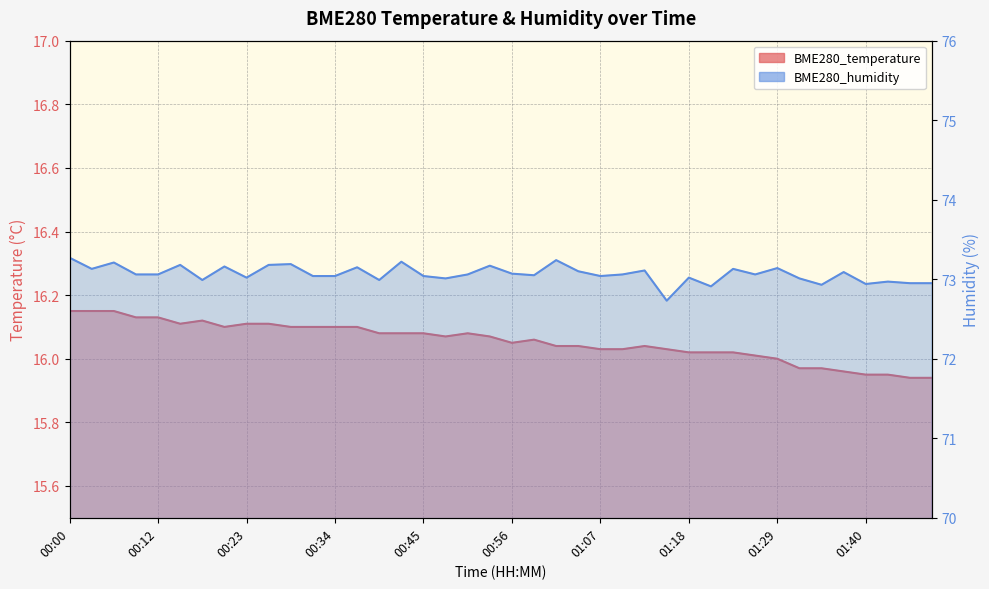

True or false: BME280_temperature and BME280_humidity intersect in this chart.

False